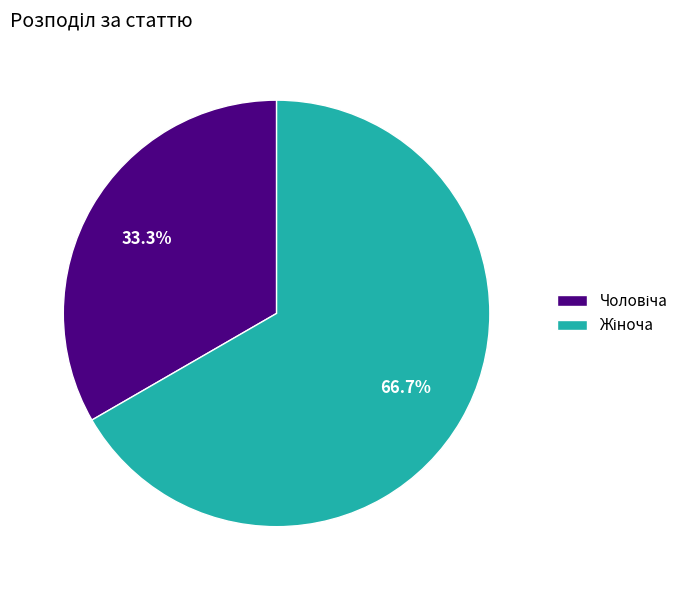

Which category has the biggest portion of the pie?

Жіноча